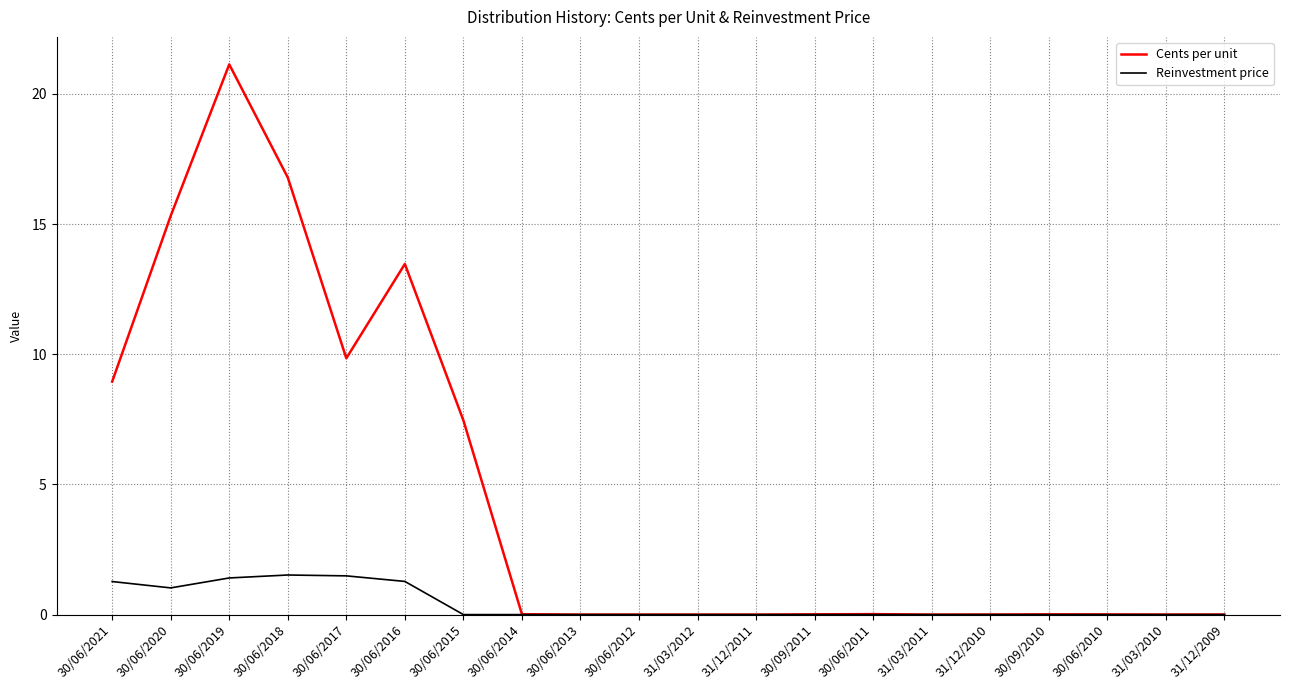

At which category does Cents per unit reach its first local peak?

30/06/2019